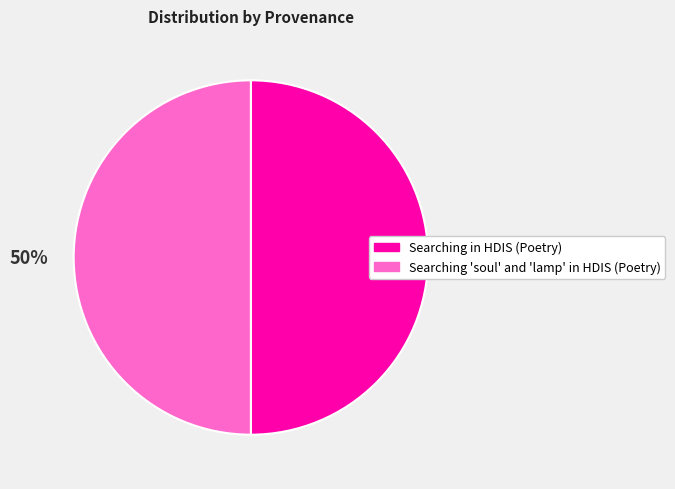

Combined, do Searching 'soul' and 'lamp' in HDIS (Poetry) and Searching in HDIS (Poetry) account for over 50%?

Yes